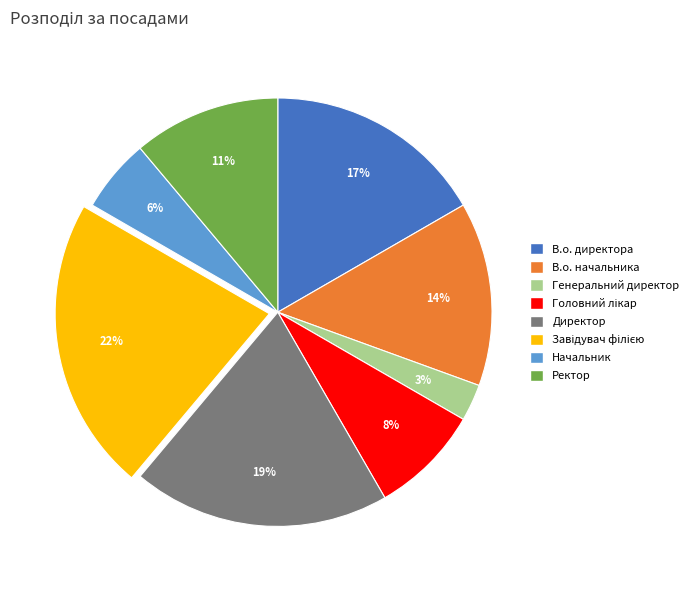

Combined, do Начальник and Директор account for over 50%?

No